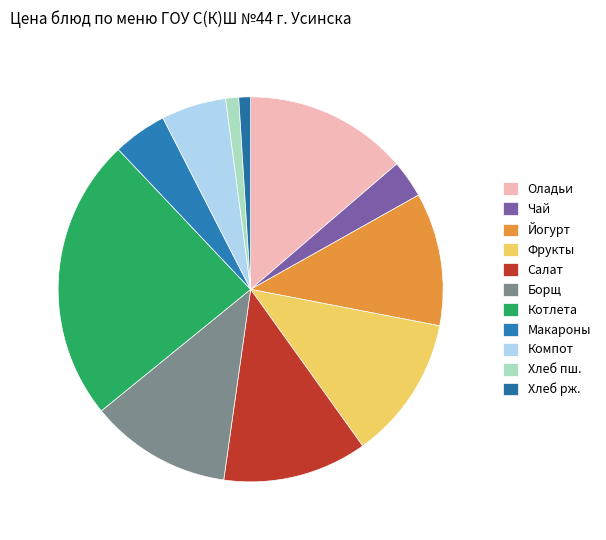

Count the number of slices in the pie.

11